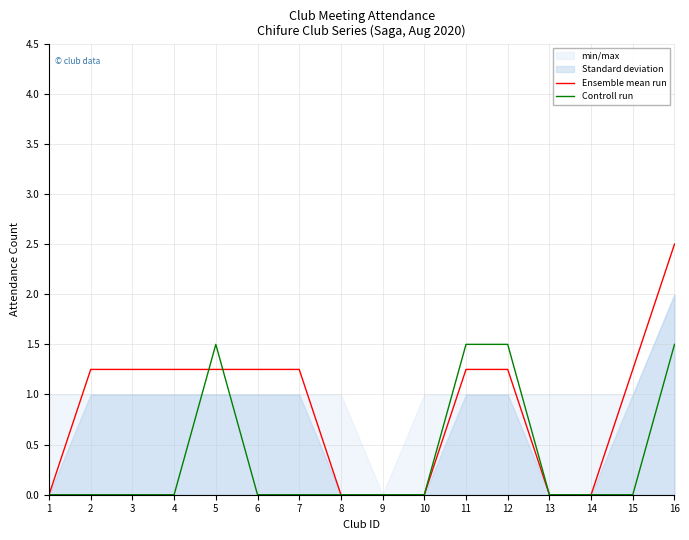

Where does the Ensemble mean run series first go above 1?

2